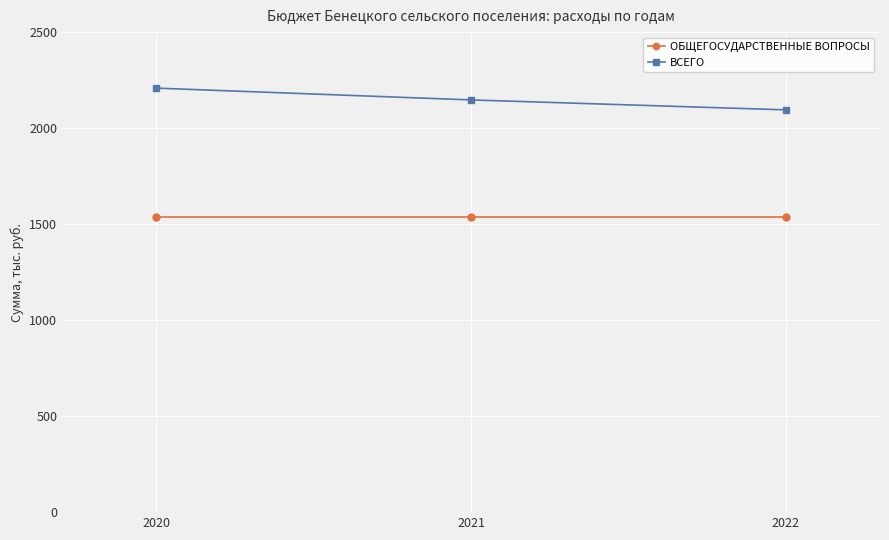

How many data points in ВСЕГО are above 2146?

2